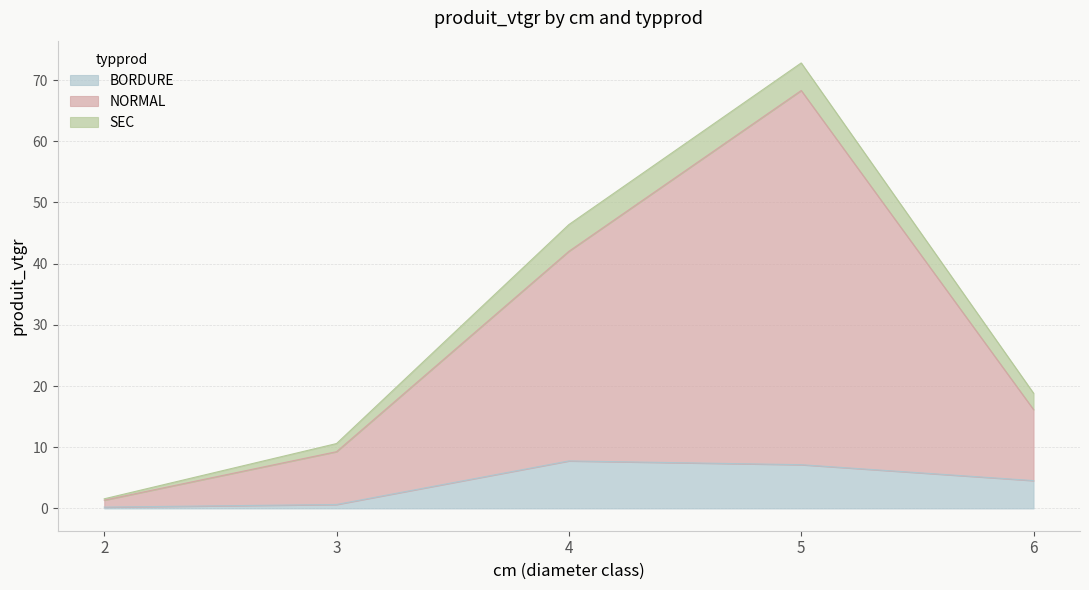

Which series has the widest spread of values?

NORMAL